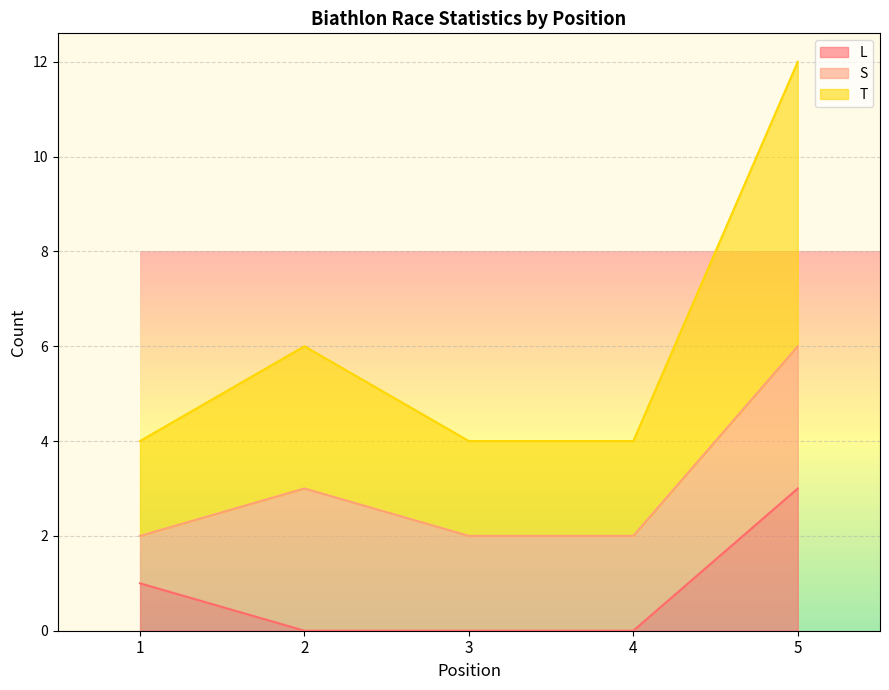

Is it true that L equals 3 at 5?

True